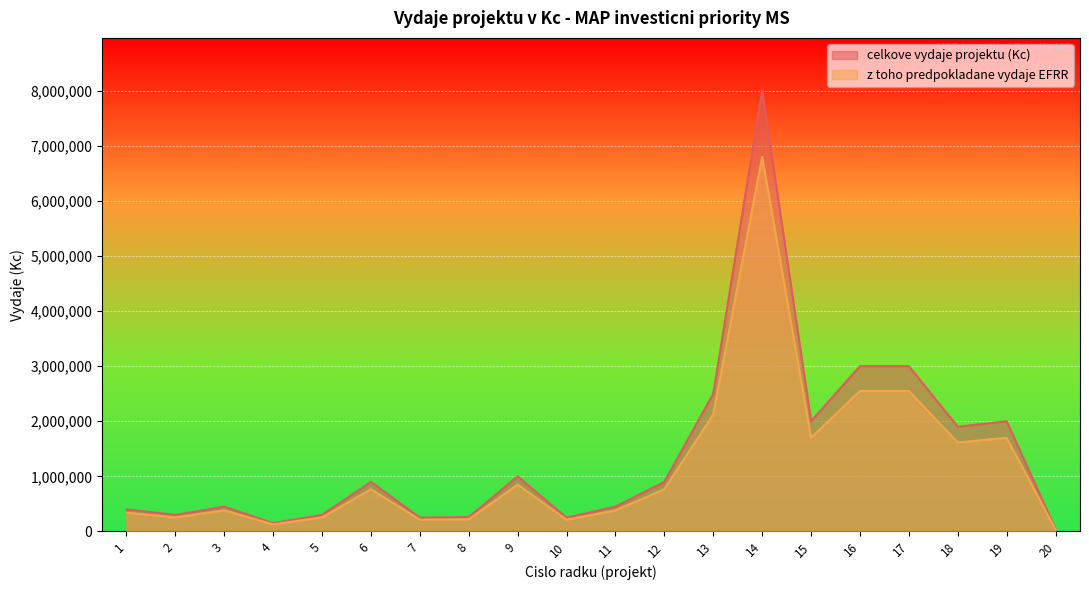

Rank the series by their maximum value, from highest to lowest.

celkove vydaje projektu (Kc), z toho predpokladane vydaje EFRR